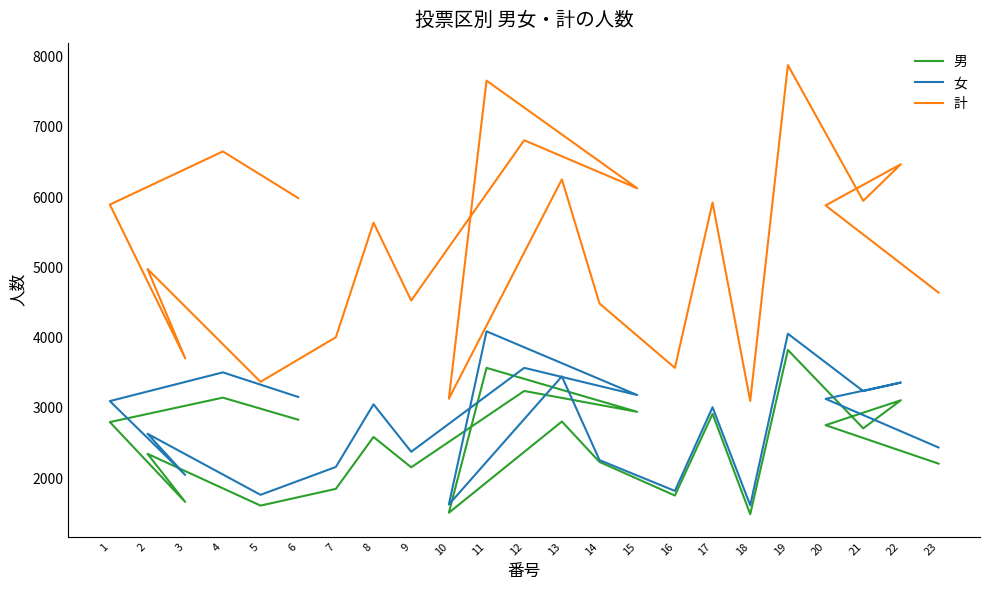

How many lines are shown in the chart?

3